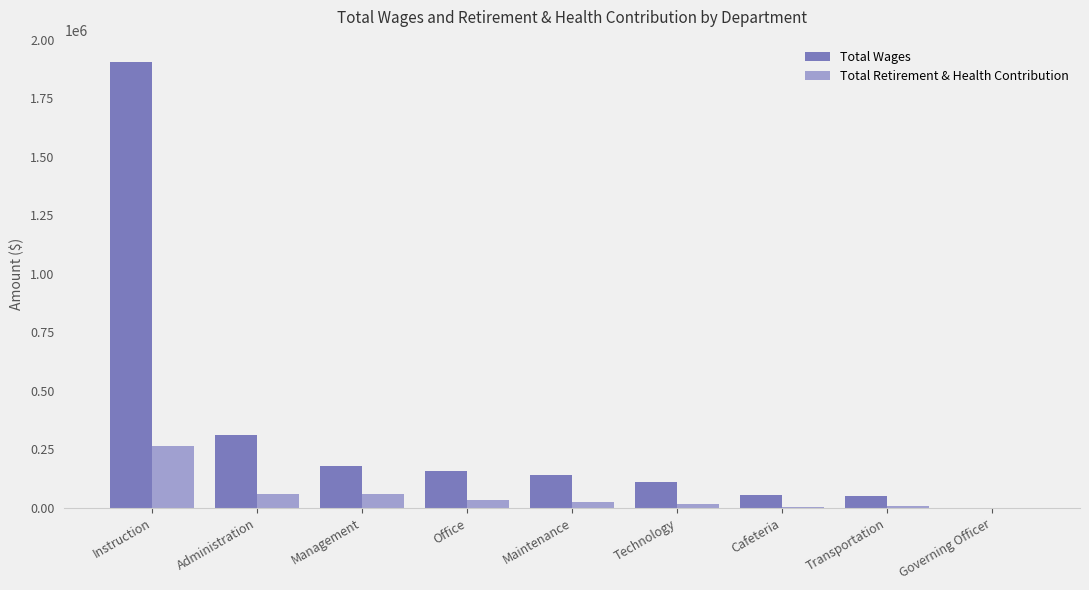

True or false: Total Retirement & Health Contribution has a value of 0 at Governing Officer.

True